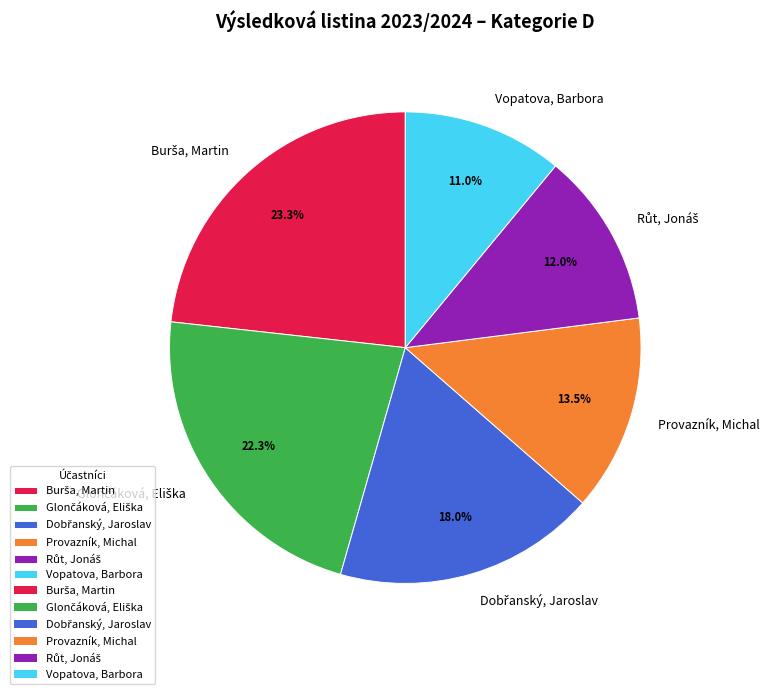

To the nearest percent, what is the difference between the largest and smallest slice percentages?

12%